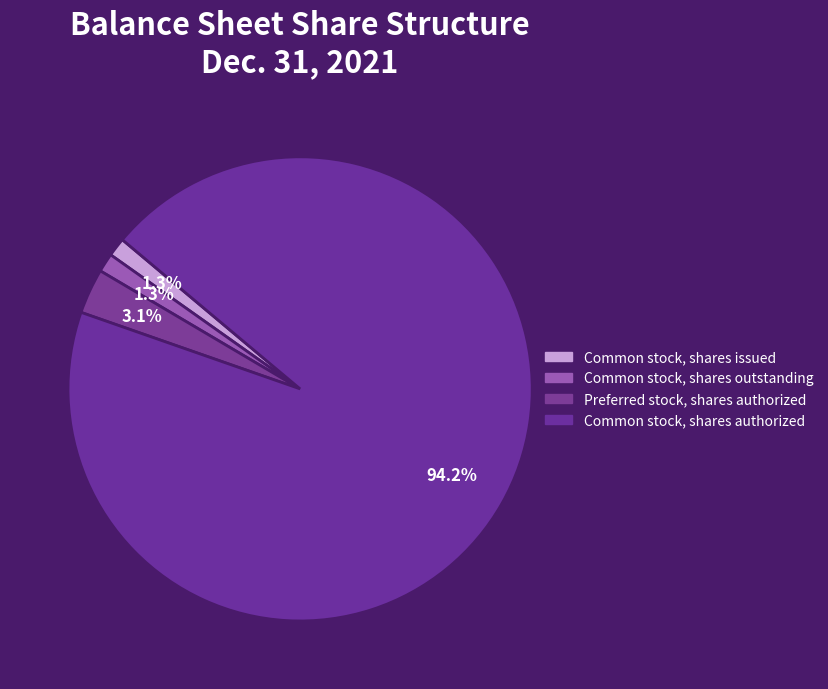

How many segments does this pie chart have?

4